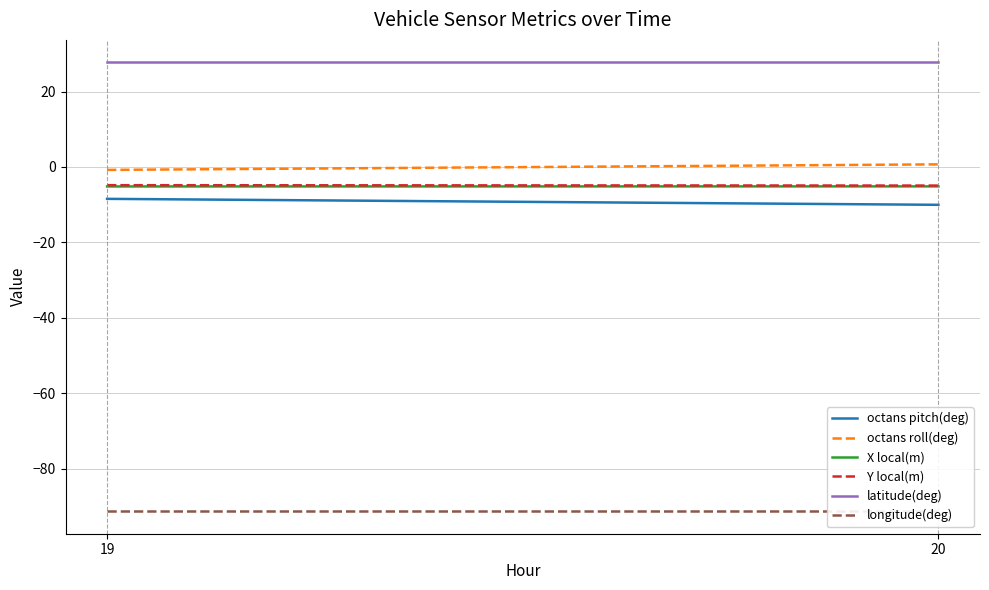

What is the value of the Y local(m) point at the 1st from the left?

-4.8